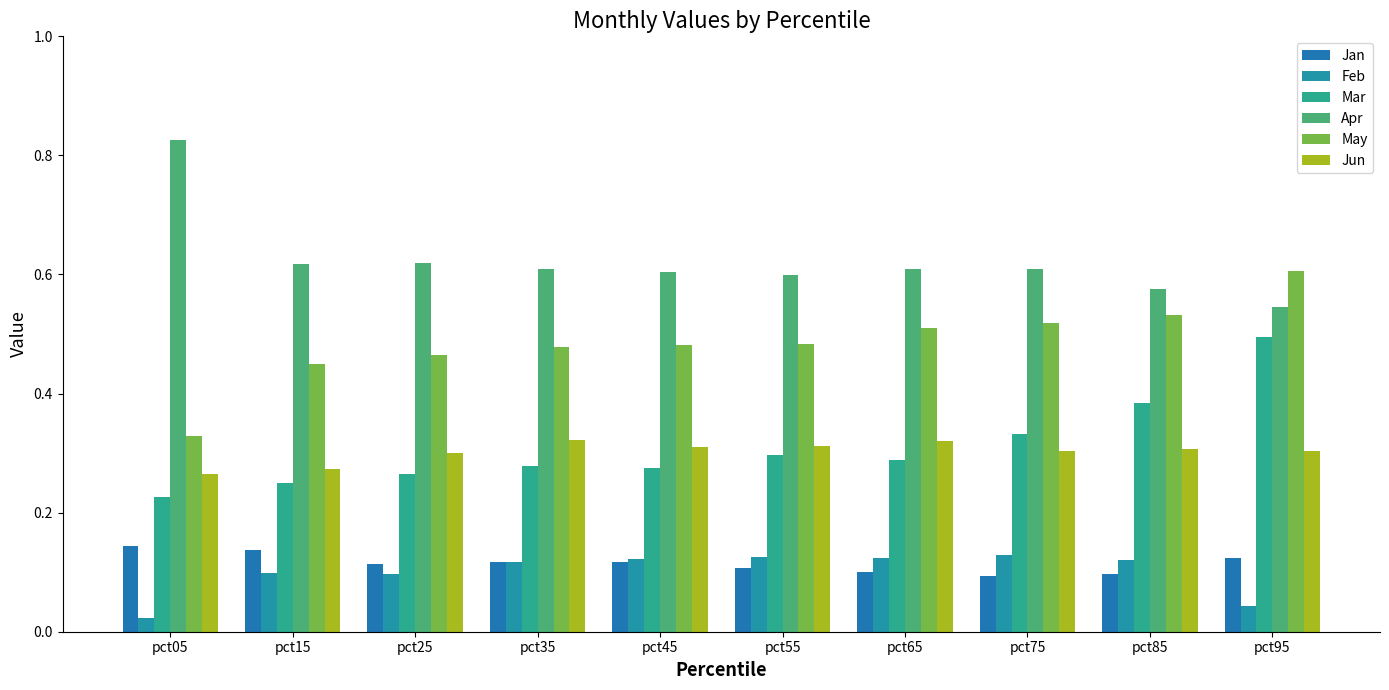

What is the total value across all series at pct85?

2.0